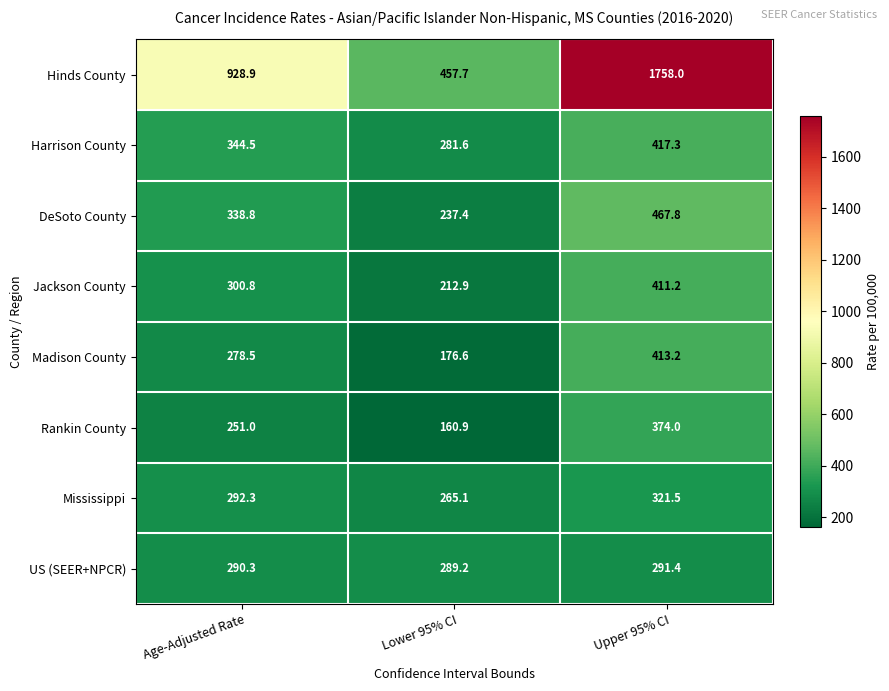

The value of DeSoto County at Lower 95% CI is 237.4. True or false?

True